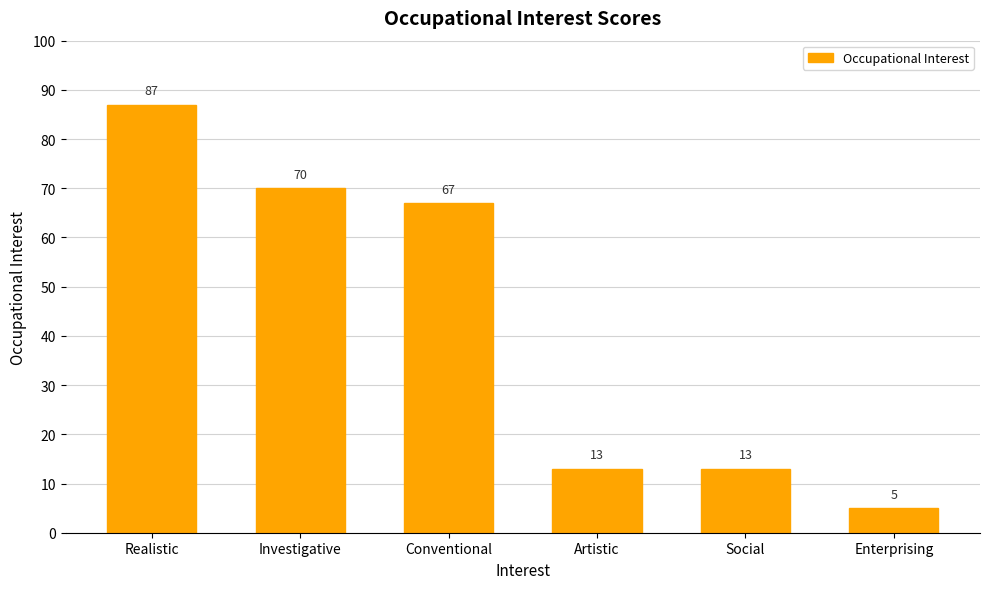

Reading right to left, what are all the values shown in this chart?

5	13	13	67	70	87